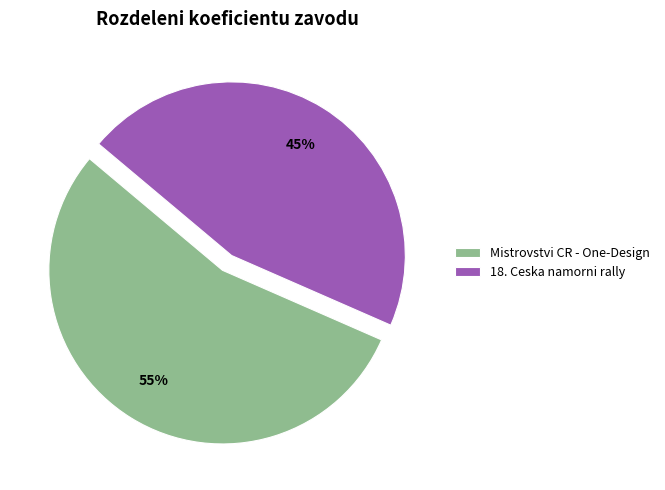

Approximately how many times larger is the value at 18. Ceska namorni rally compared to Mistrovstvi CR - One-Design?

0.8